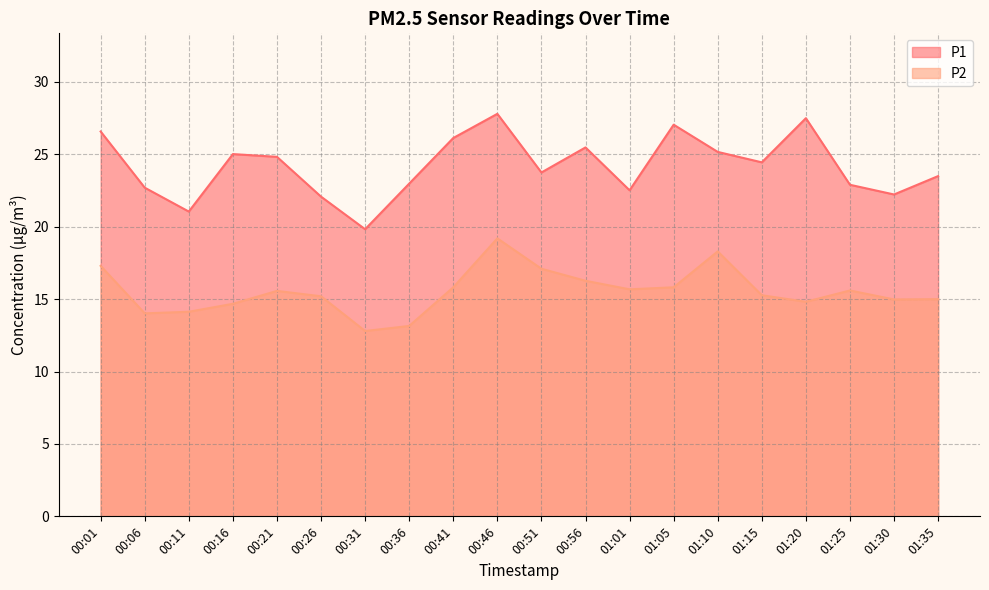

What is the average value of the P2 series?

15.5